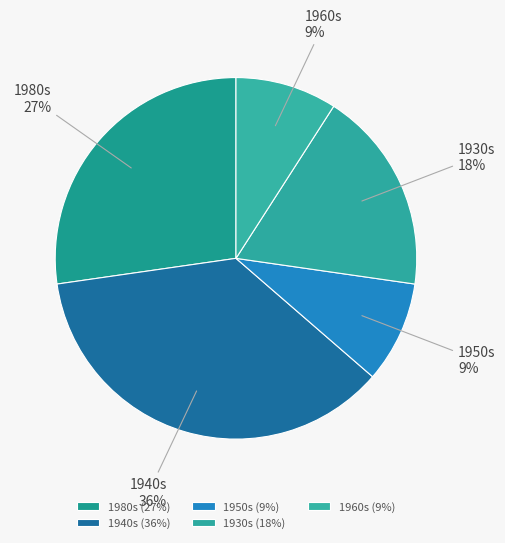

How many segments does this pie chart have?

5